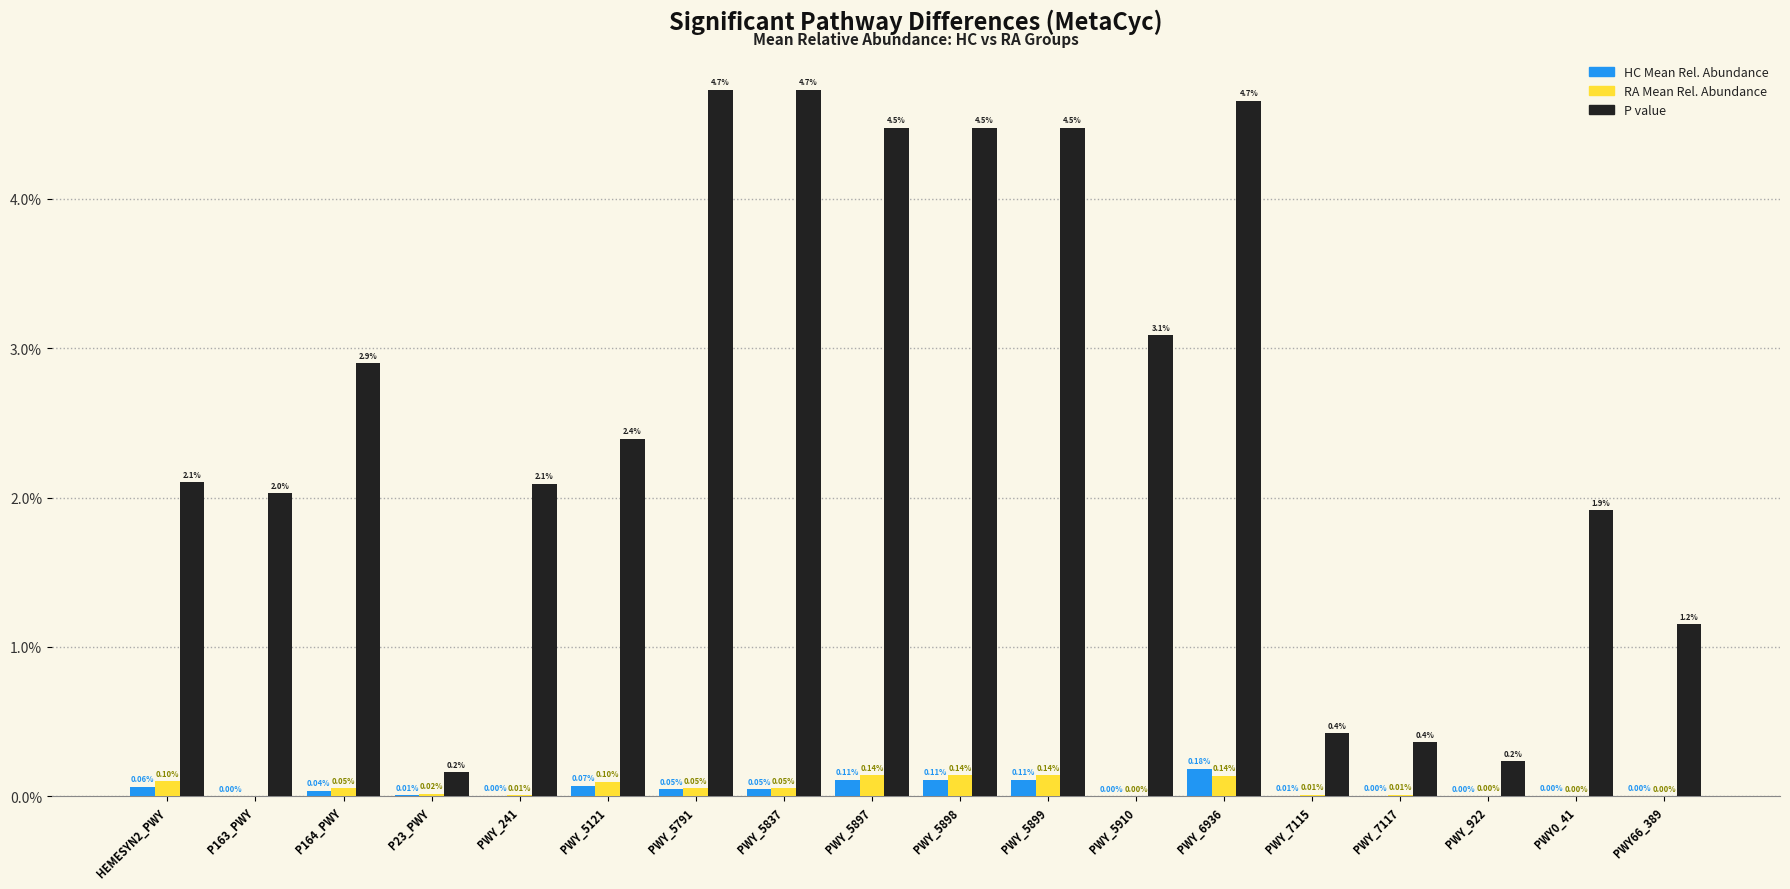

At which label does HC Mean Rel. Abundance reach its peak?

PWY_6936